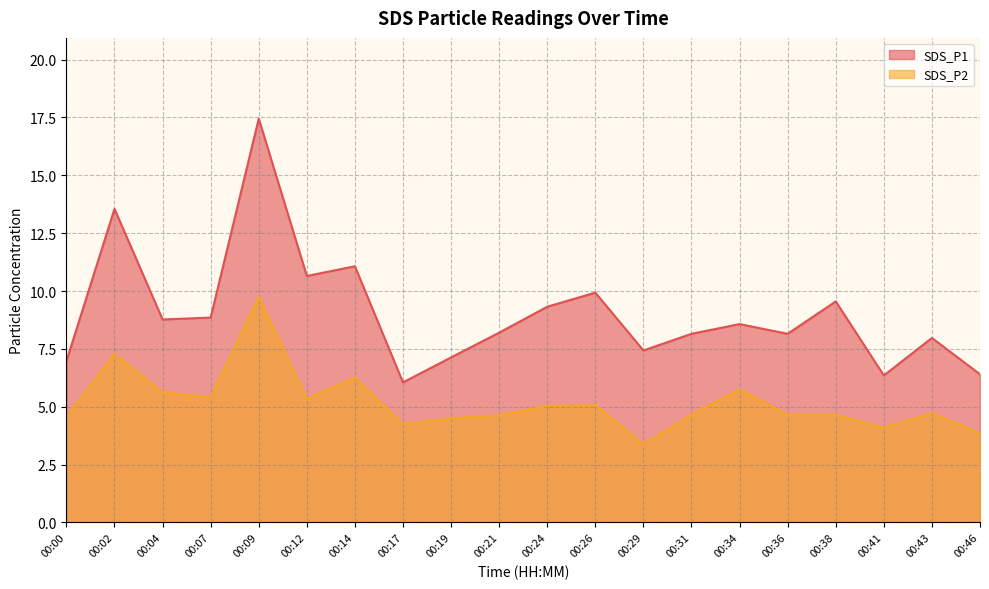

Does the chart have visible grid lines?

Yes